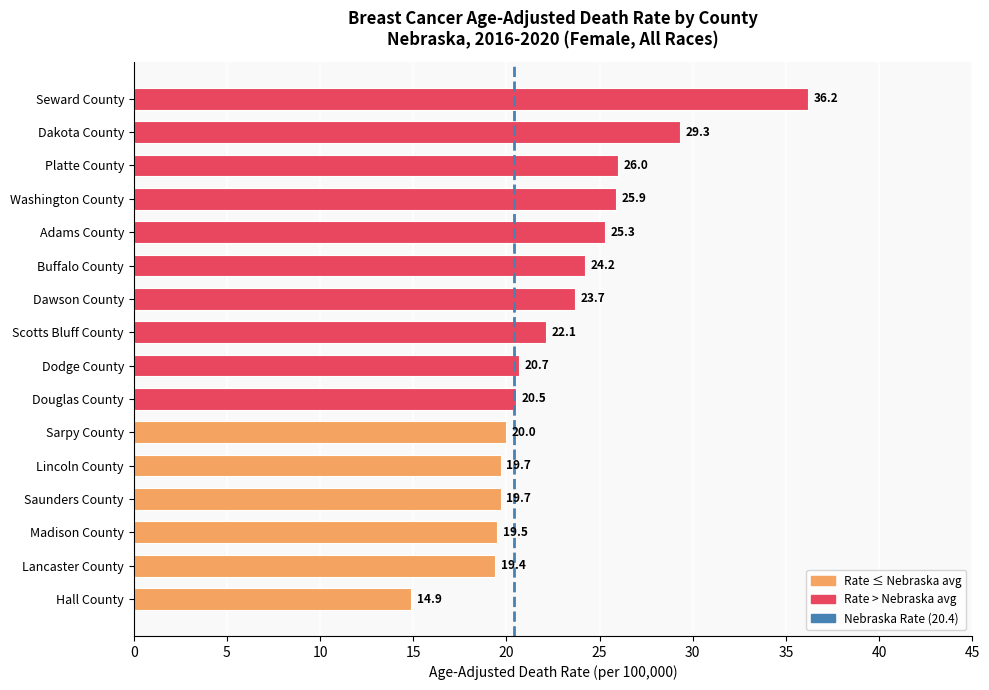

At which category does the chart reach its peak across all series?

Seward County